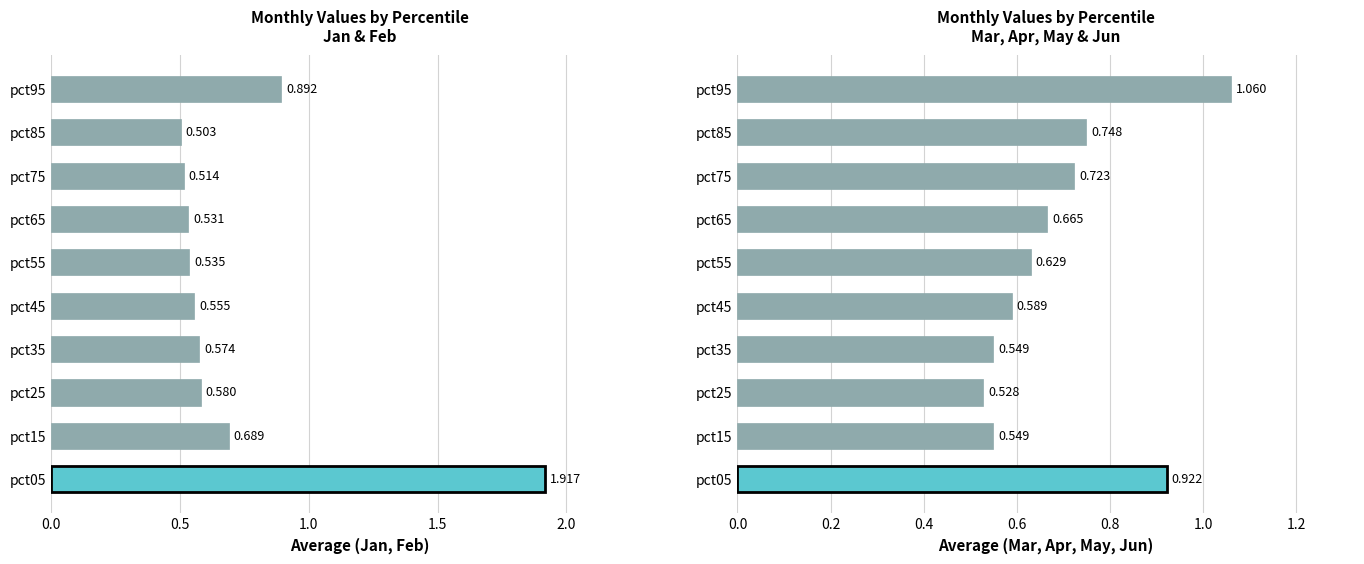

Reading left to right, what are all the values shown in this chart?

Jan: 2.5	0.7	0.6	0.7	0.6	0.6	0.6	0.5	0.4	0.7
Feb: 1.3	0.6	0.5	0.5	0.5	0.5	0.5	0.5	0.6	1.0
Mar: 1.5	0.8	0.7	0.7	0.7	0.8	0.8	0.9	1.1	1.7
Apr: 0.5	0.5	0.5	0.6	0.6	0.7	0.8	0.8	0.8	0.6
May: 1.0	0.6	0.6	0.6	0.7	0.7	0.8	0.8	0.8	1.5
Jun: 0.7	0.3	0.4	0.3	0.3	0.3	0.3	0.3	0.3	0.5